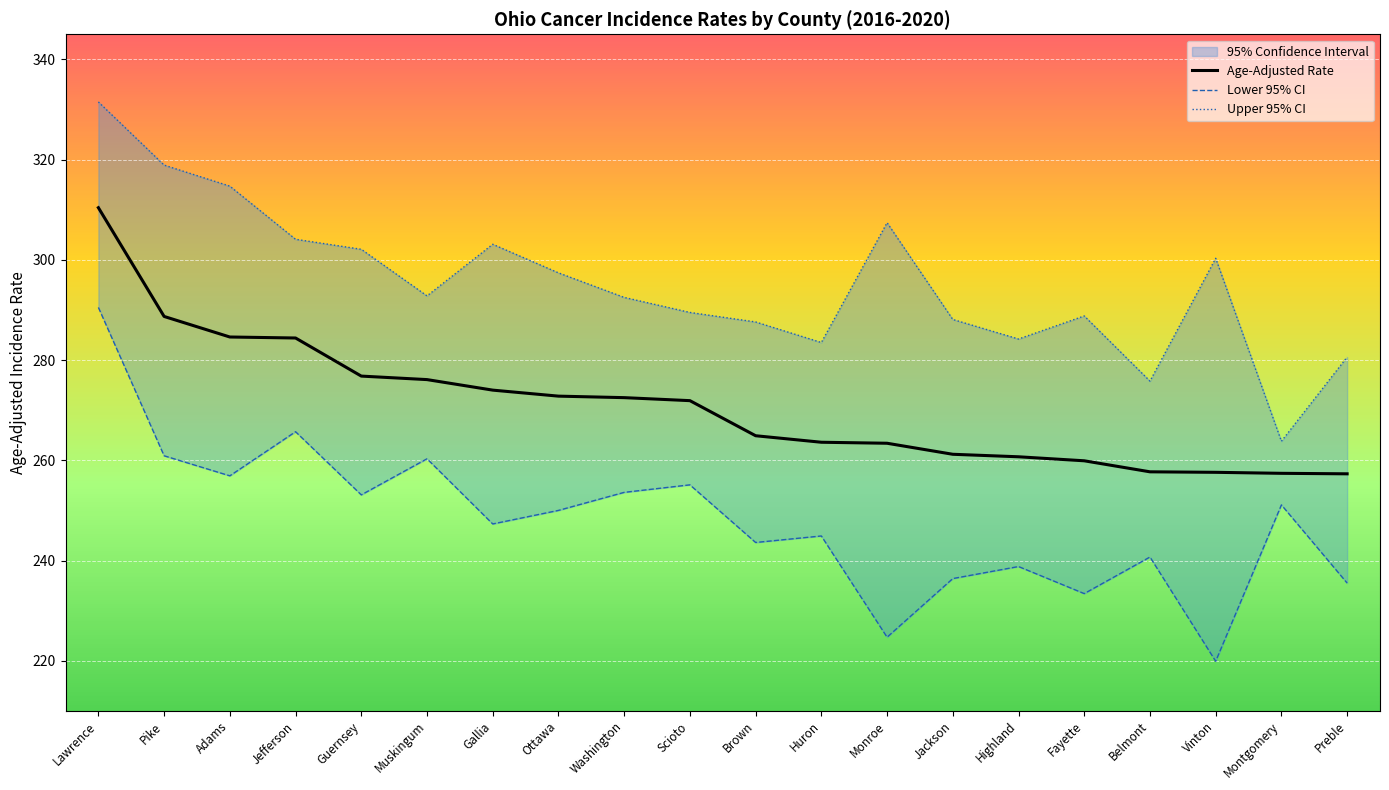

List the labels in order of Age-Adjusted Rate value, largest first.

Lawrence, Pike, Adams, Jefferson, Guernsey, Muskingum, Gallia, Ottawa, Washington, Scioto, Brown, Huron, Monroe, Jackson, Highland, Fayette, Belmont, Vinton, Montgomery, Preble